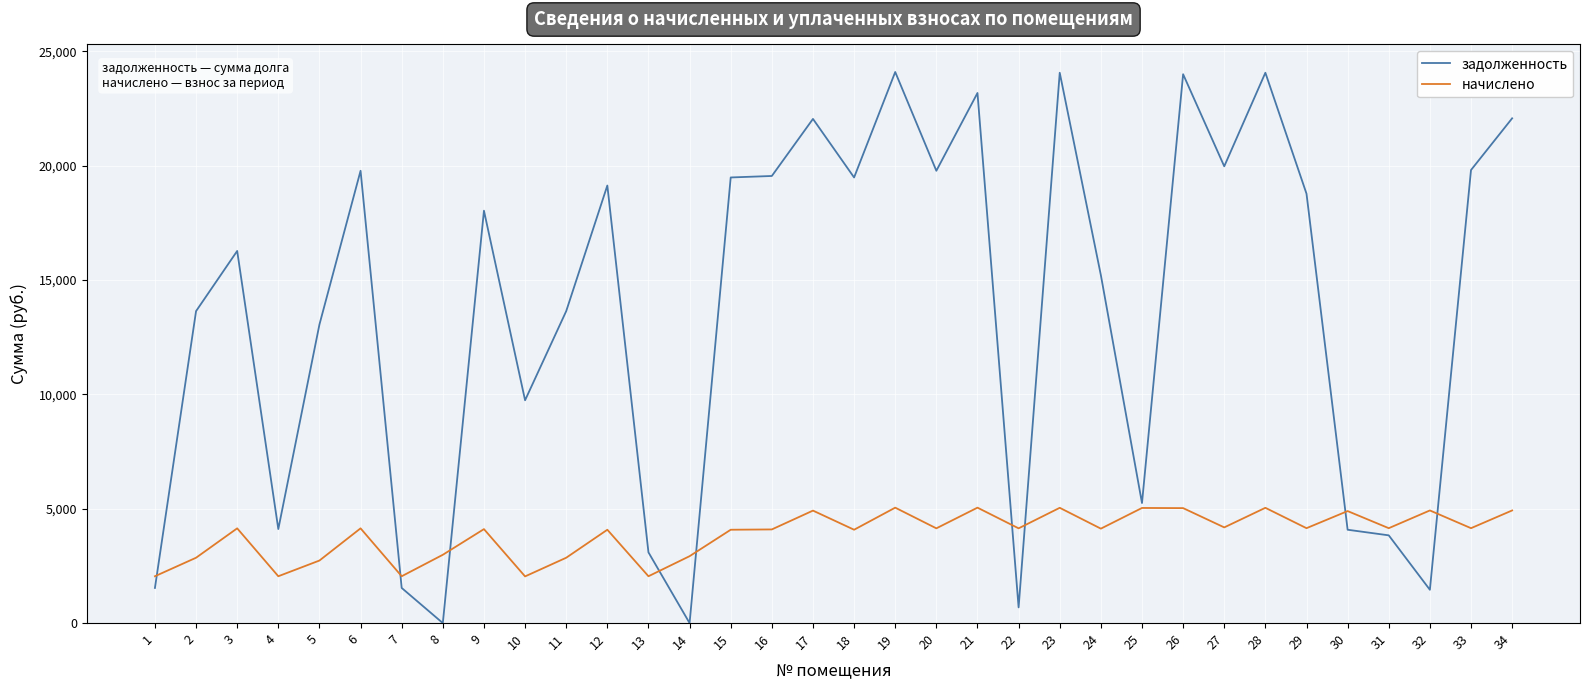

At which category does задолженность reach its first local peak?

3